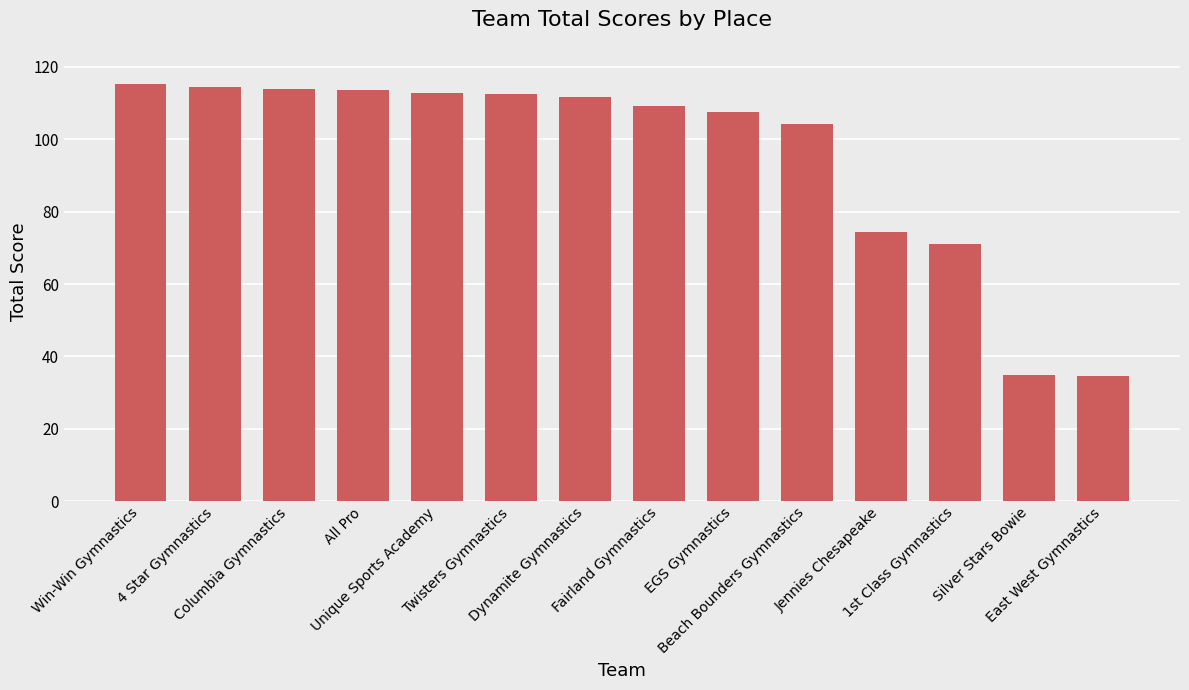

What is the average value?

95.0